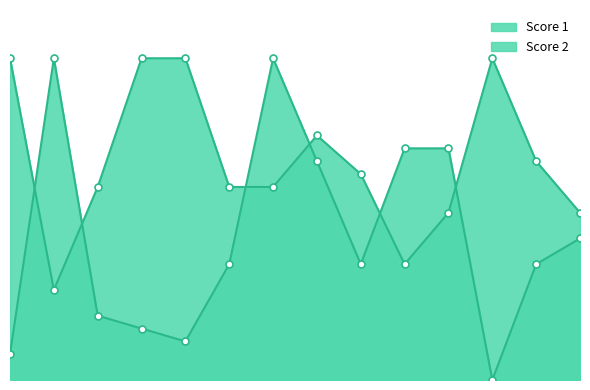

At which label is Score 2 closest to 12?

14